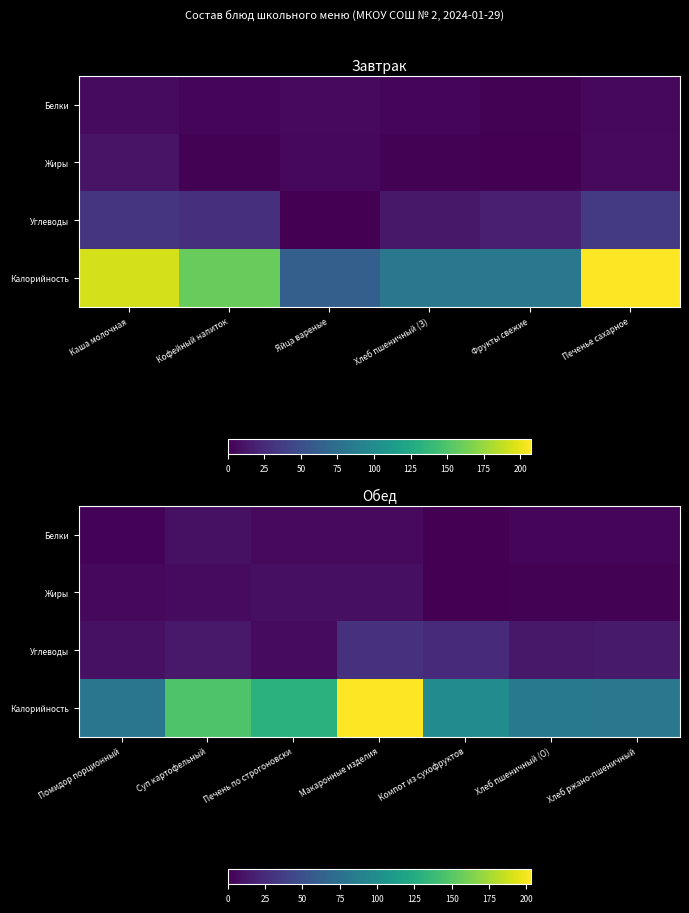

Between Печень по строгоновски and Макаронные изделия, which series saw the biggest shift?

Калорийность